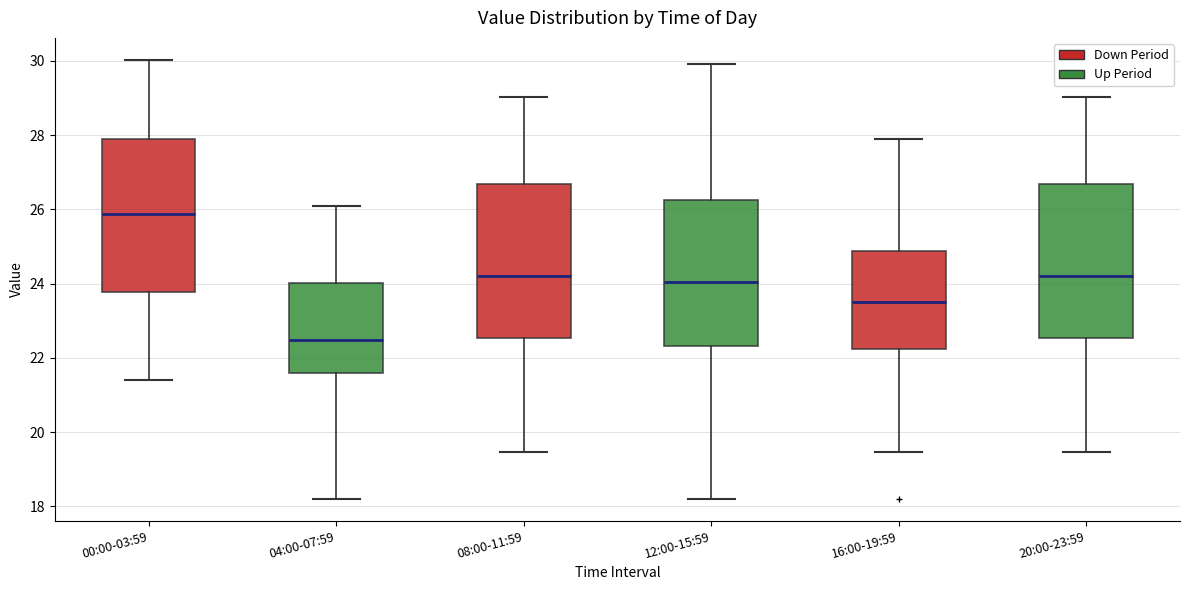

Where does the lower whisker of the box for 00:00-03:59 end on the y-axis? The values are not printed on the chart, so give them approximately, as read against the axis.

21.4